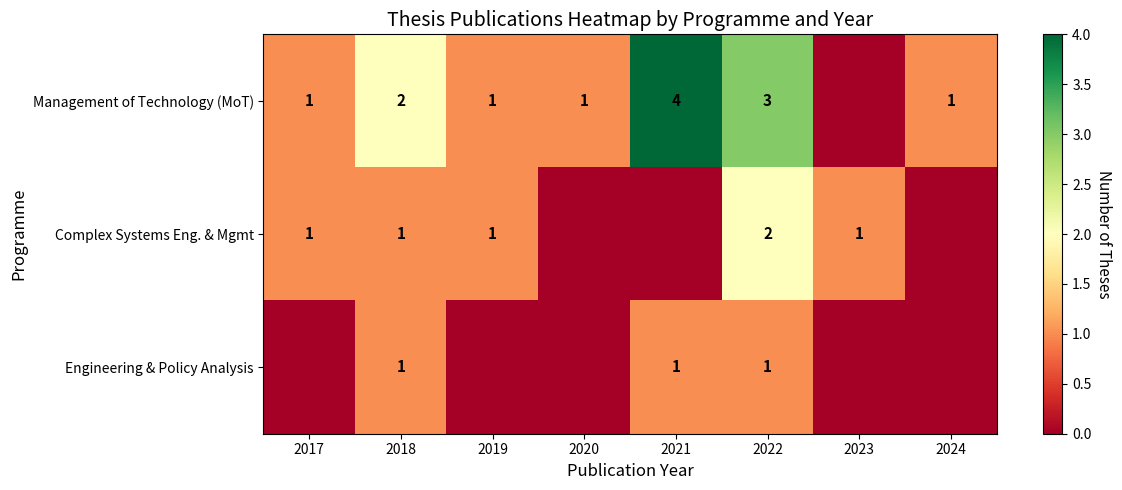

What is the greatest value displayed?

4